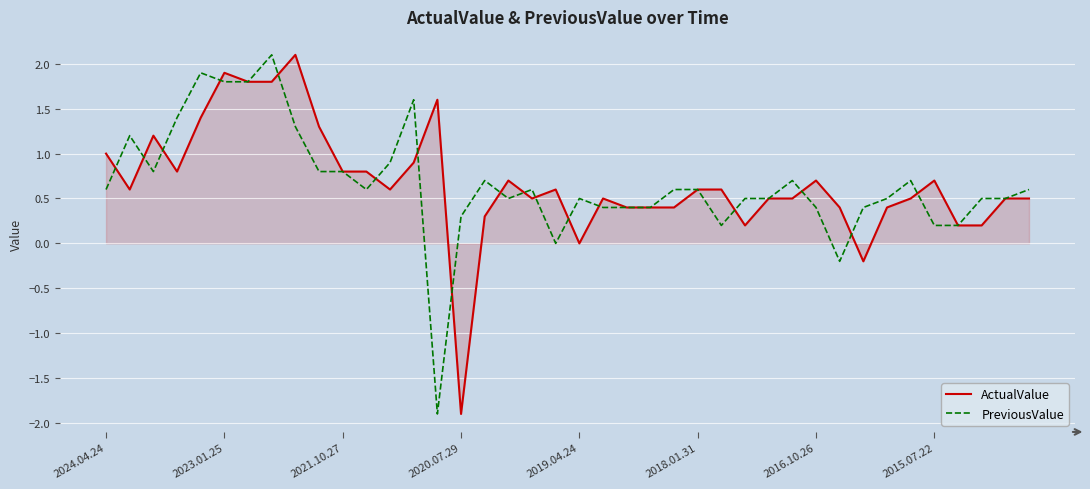

How many series are shown in this chart?

2